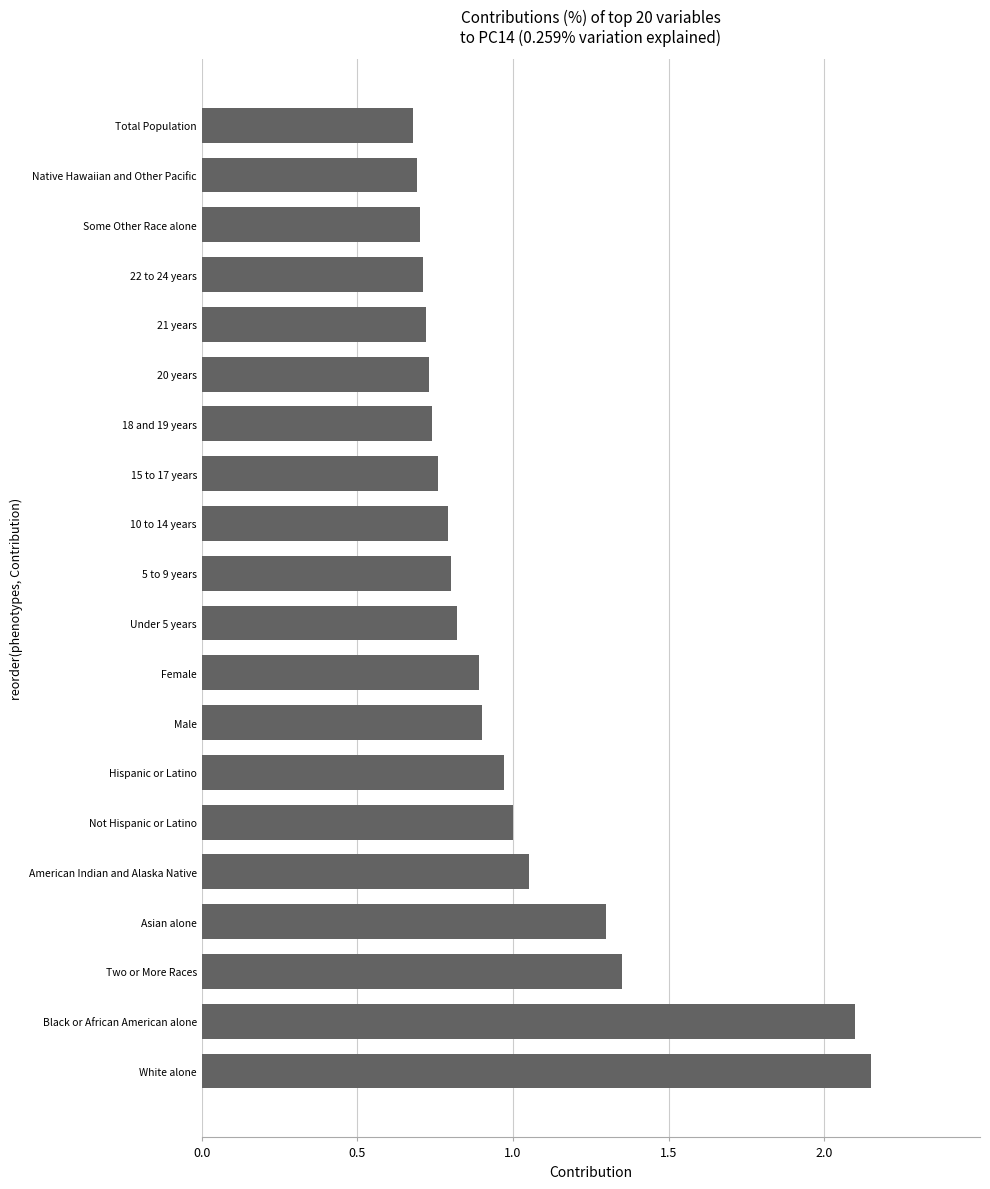

The value at Hispanic or Latino is 1.4. True or false?

False